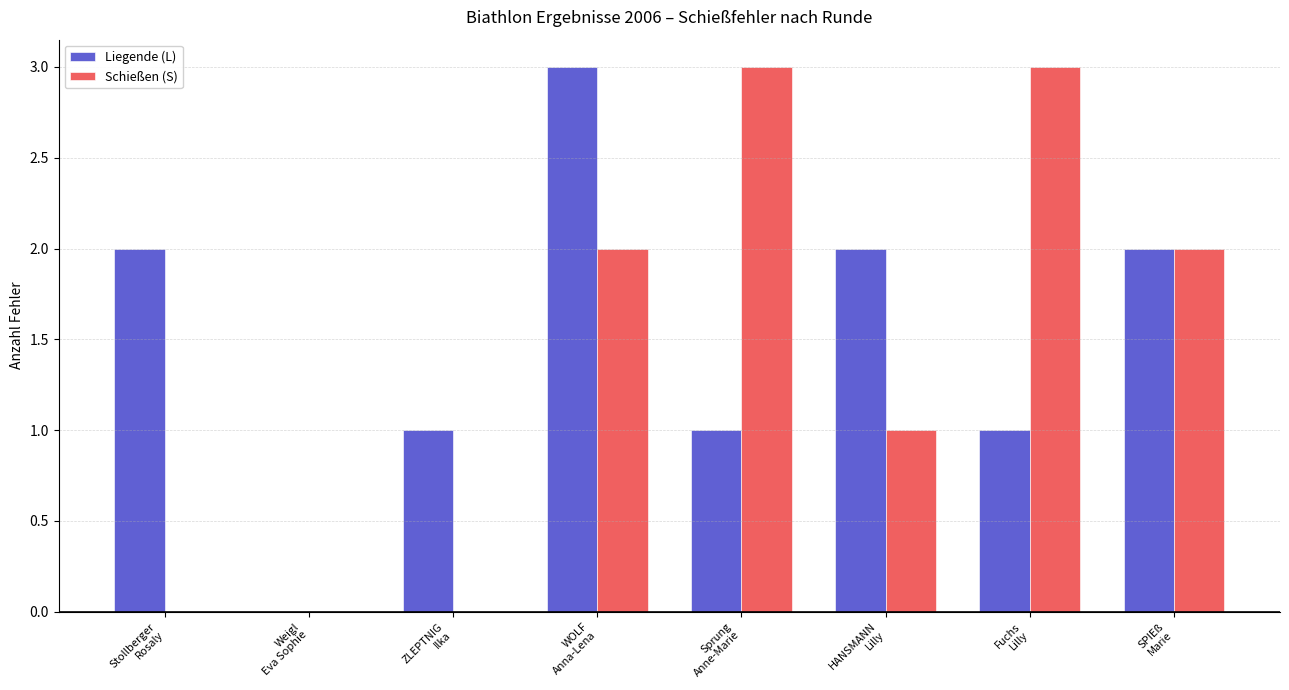

What is the sum of all Schießen (S) values?

11